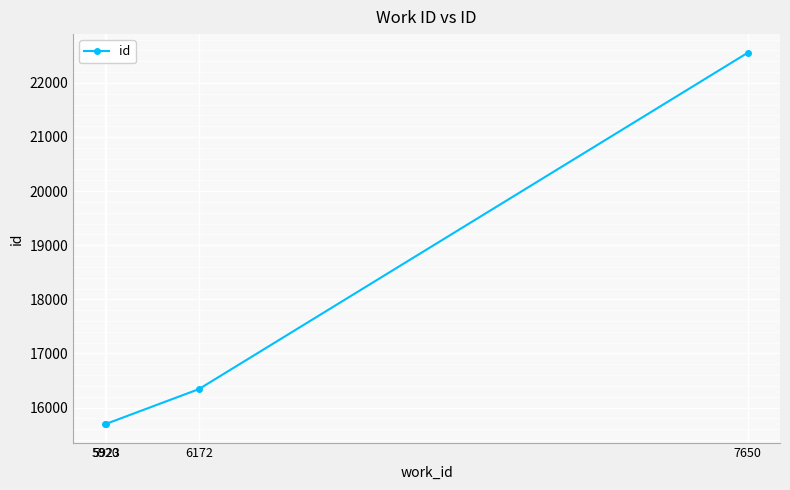

What is the ratio of the value at 7650 to the value at 5923?

1.4